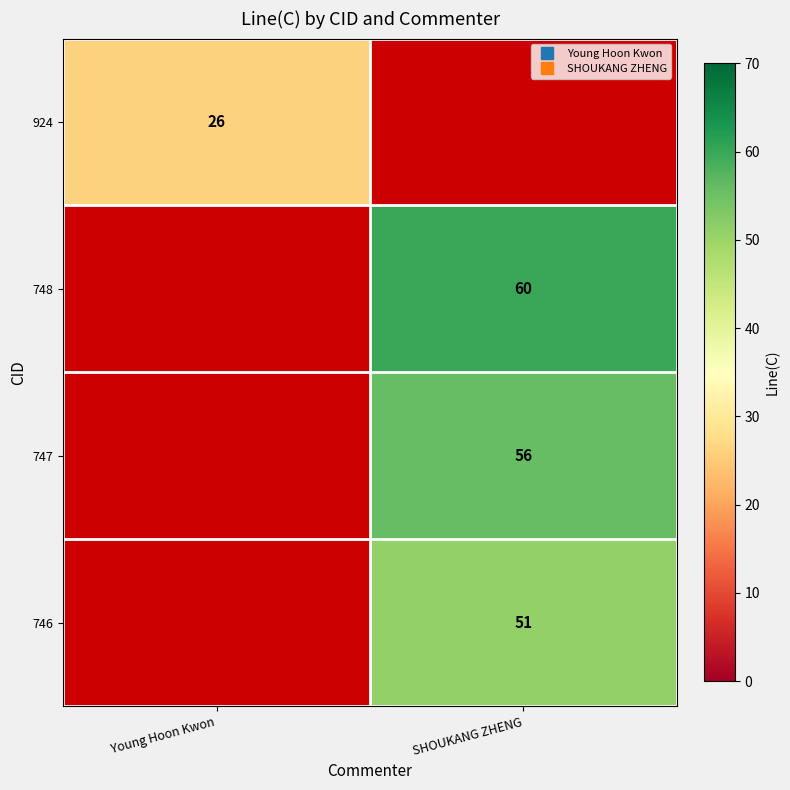

True or false: 746 has a value of 51.0 at SHOUKANG ZHENG.

True